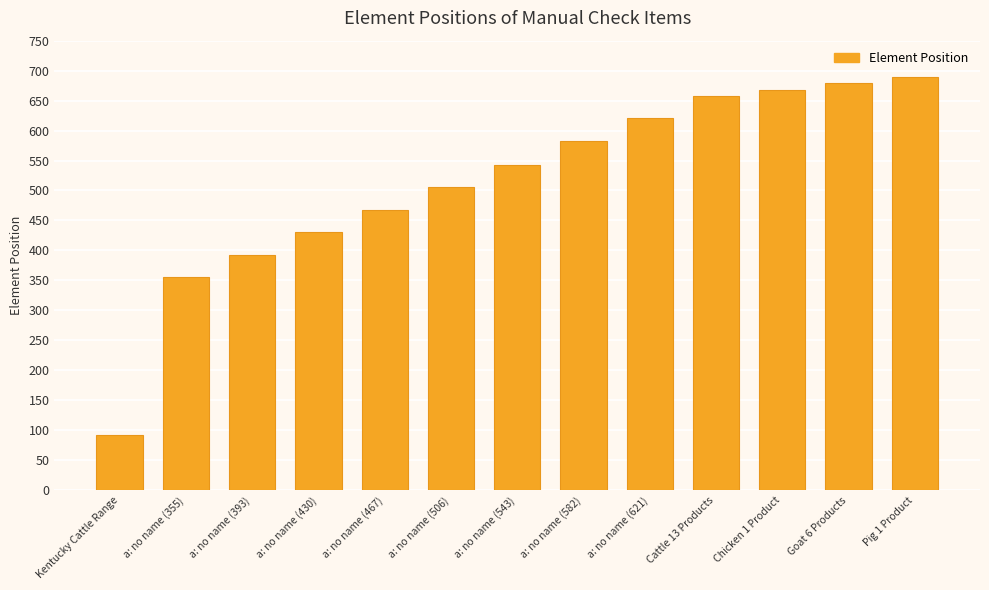

How many distinct data groups are displayed?

1